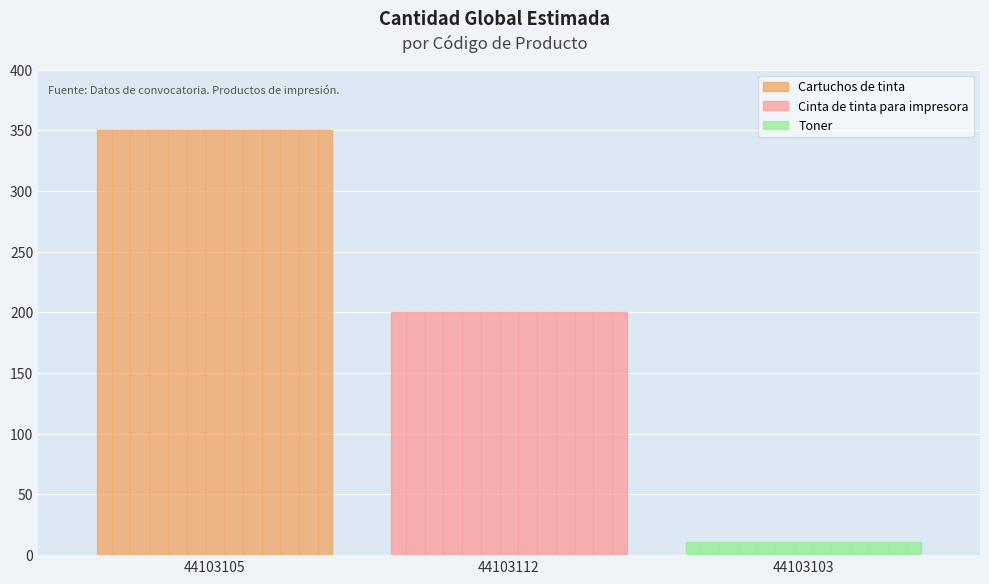

What position from the right is 44103112?

2